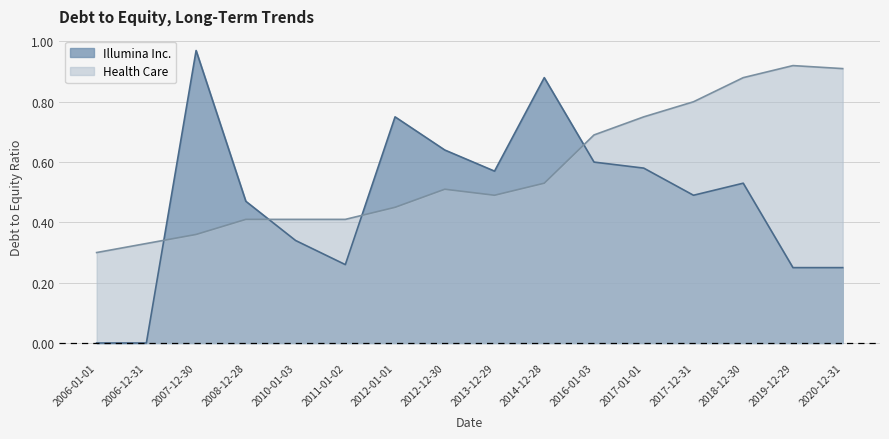

Which series has the widest spread of values?

Illumina Inc.